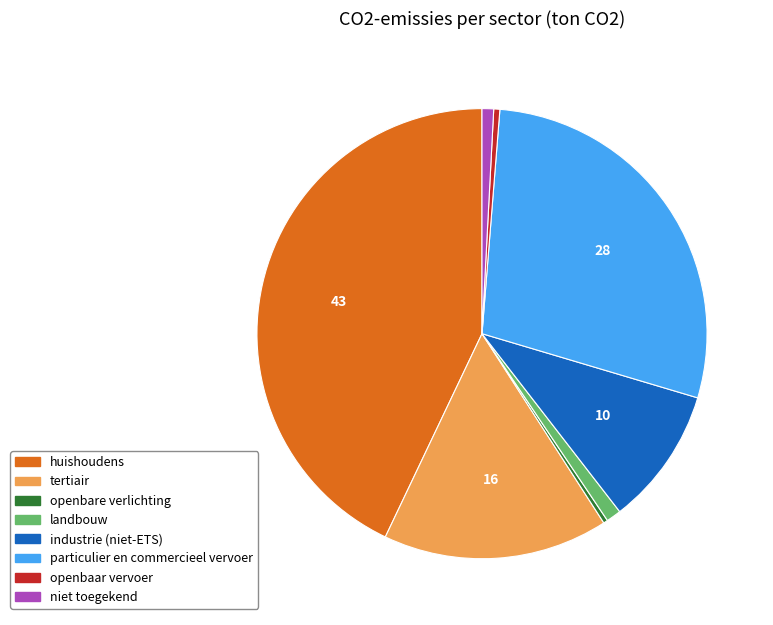

Which category has the biggest portion of the pie?

huishoudens